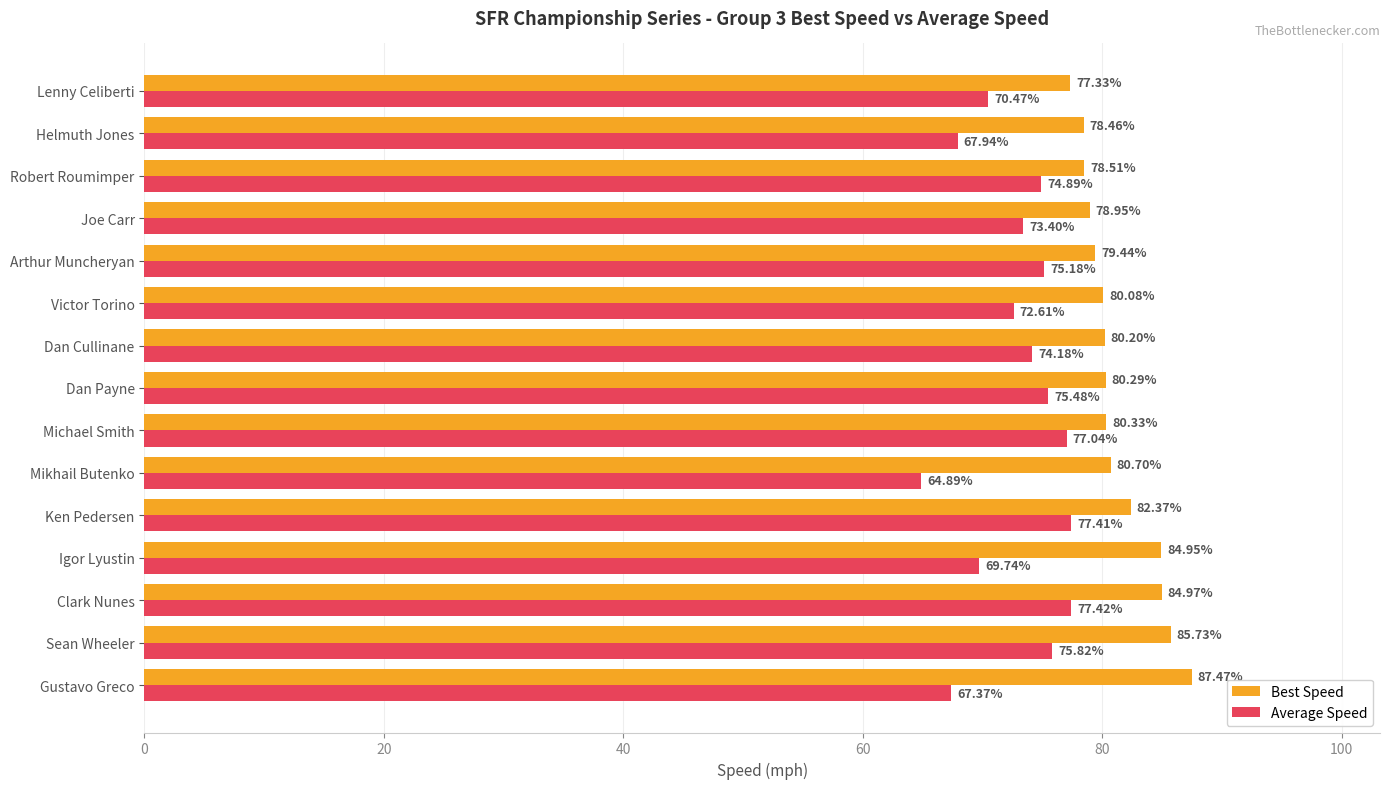

At how many categories does at least one series exceed 73?

15